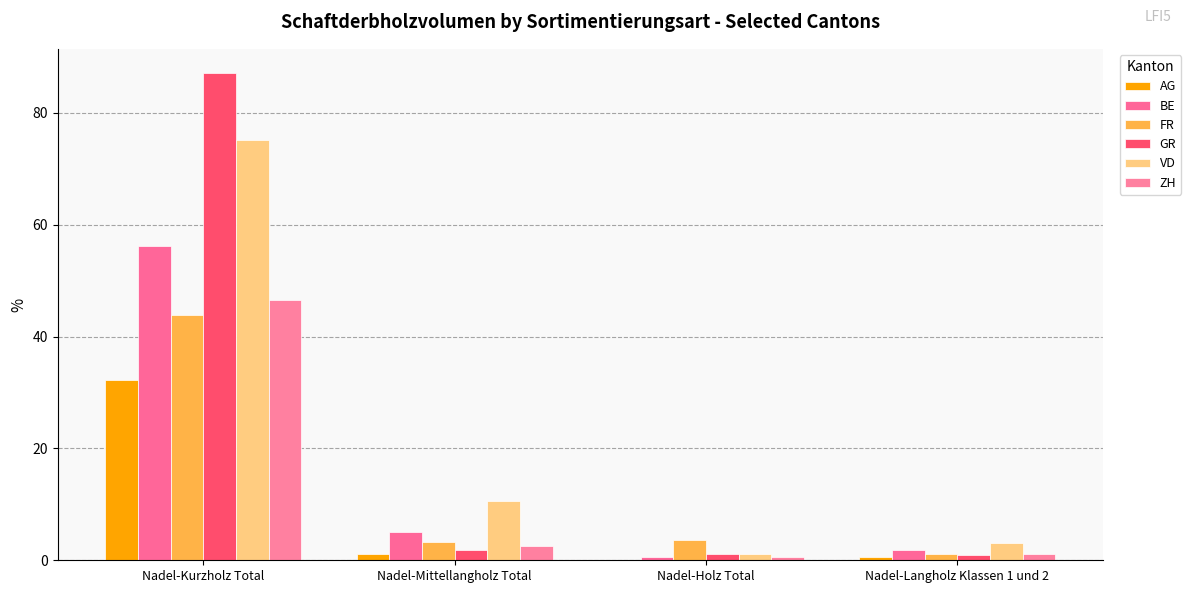

How many values in the AG series exceed 1?

2